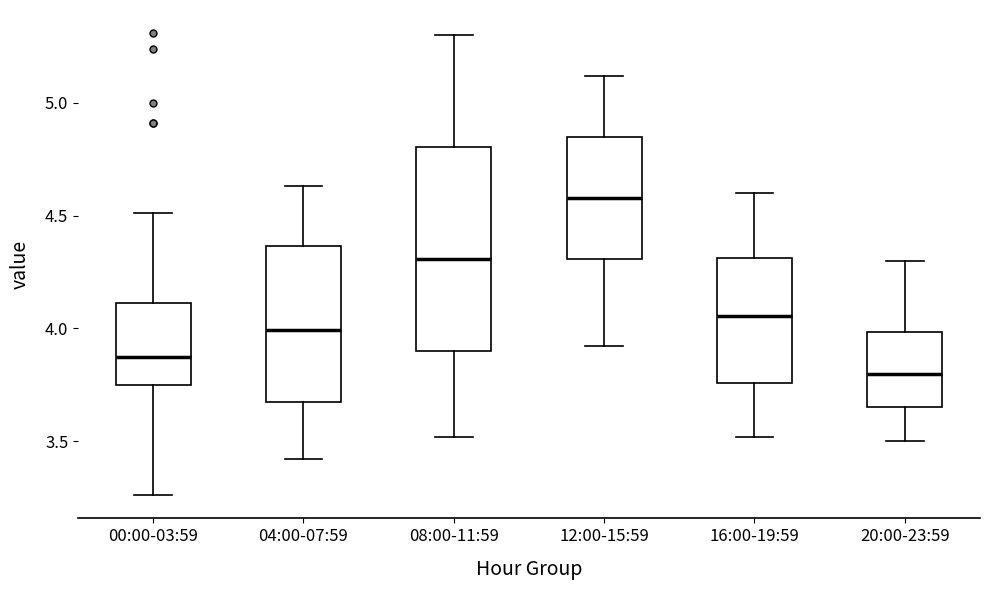

Where is the upper edge of the box for 00:00-03:59 on the y-axis? The values are not printed on the chart, so give them approximately, as read against the axis.

4.10